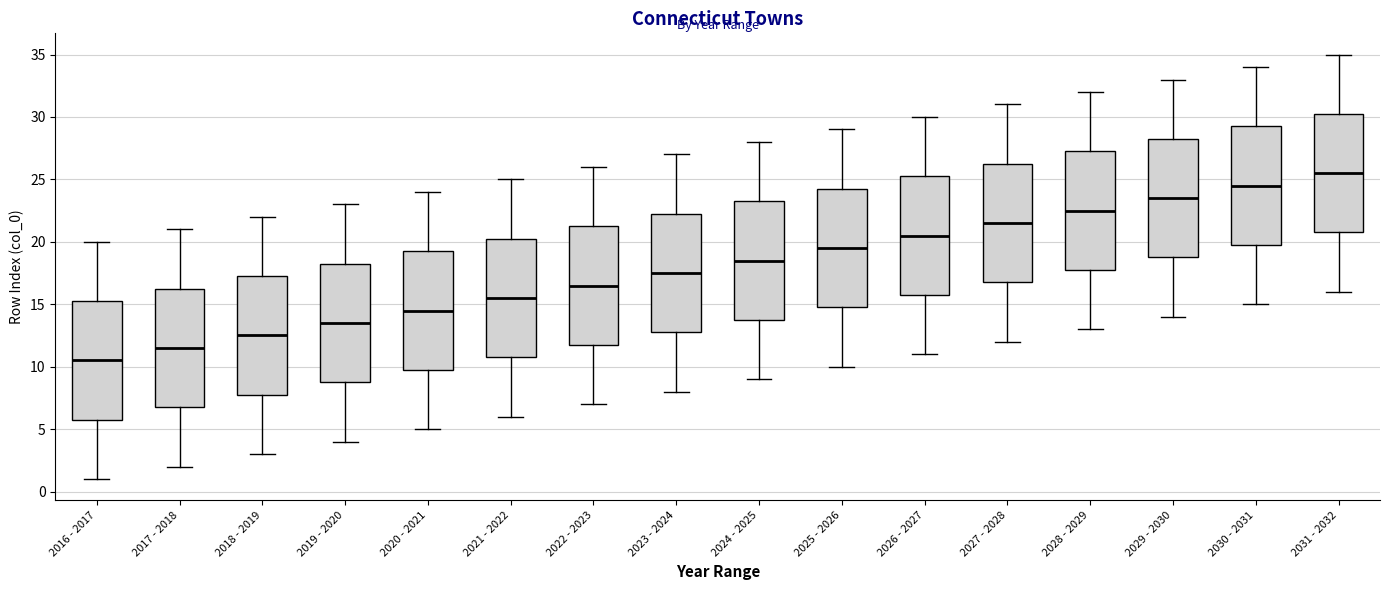

Where does the lower whisker of the box for 2018 - 2019 end on the y-axis? The values are not printed on the chart, so give them approximately, as read against the axis.

3.0